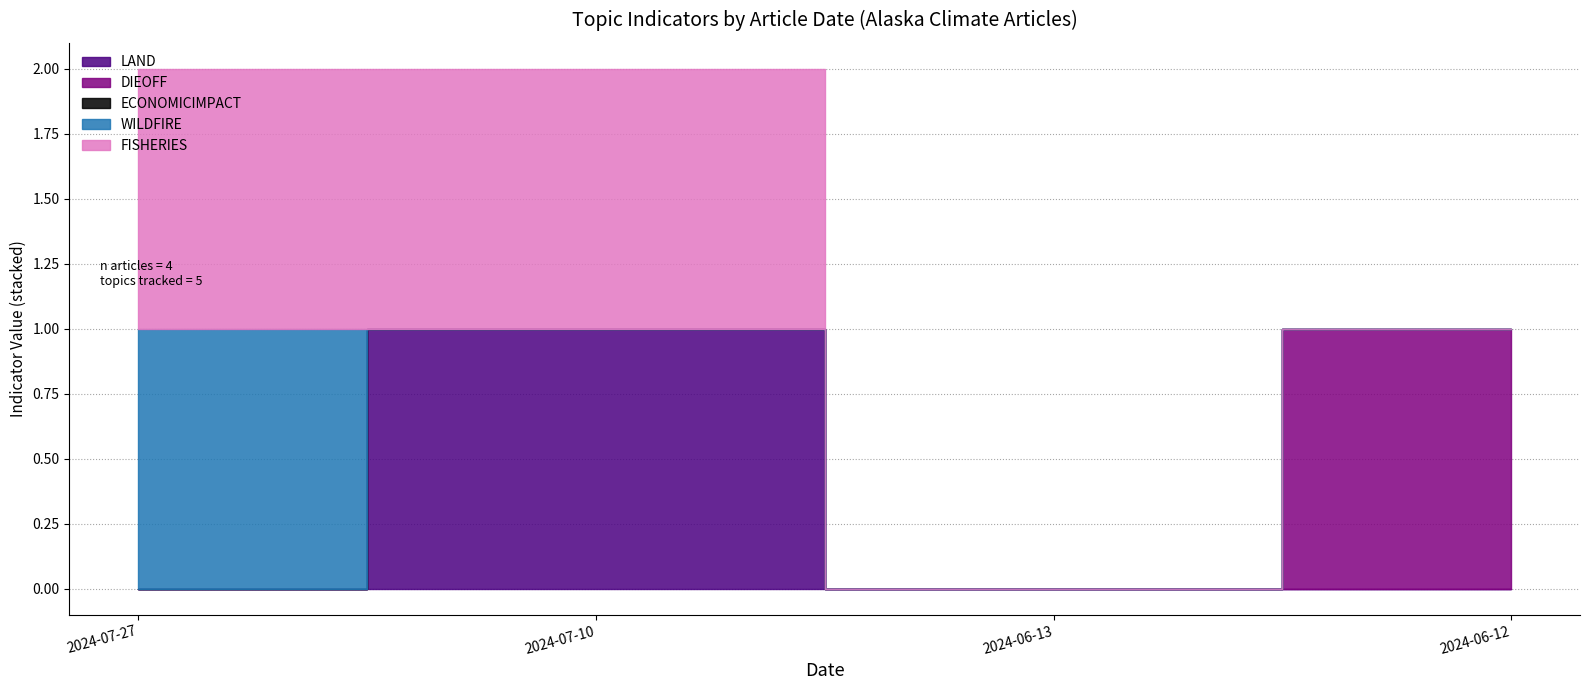

Which category has the lowest value in the WILDFIRE series?

2024-07-10